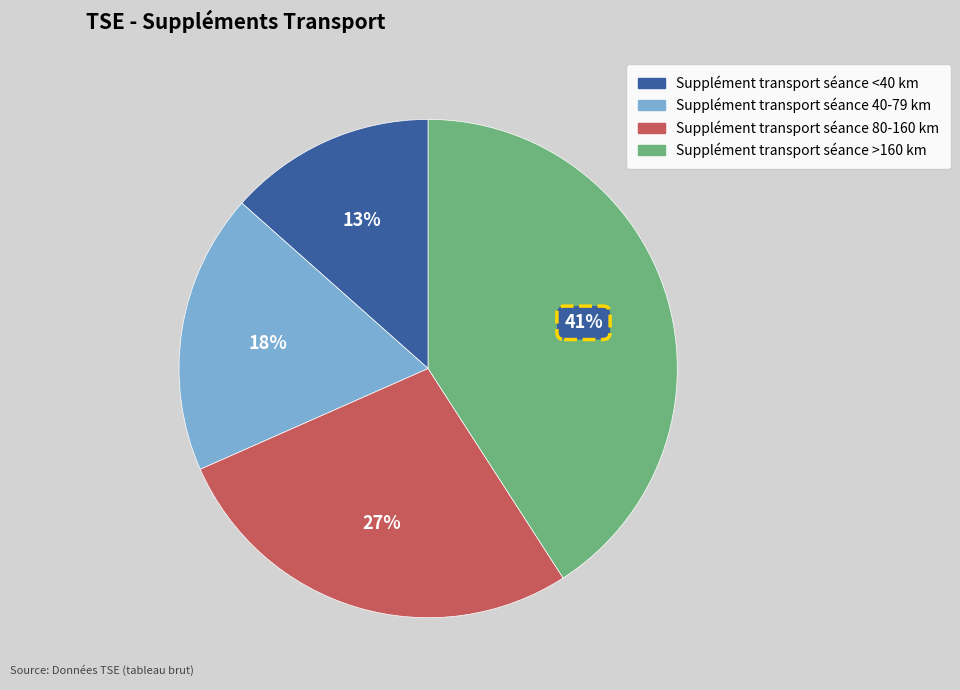

What is the largest slice in the pie chart?

Supplément transport séance >160 km